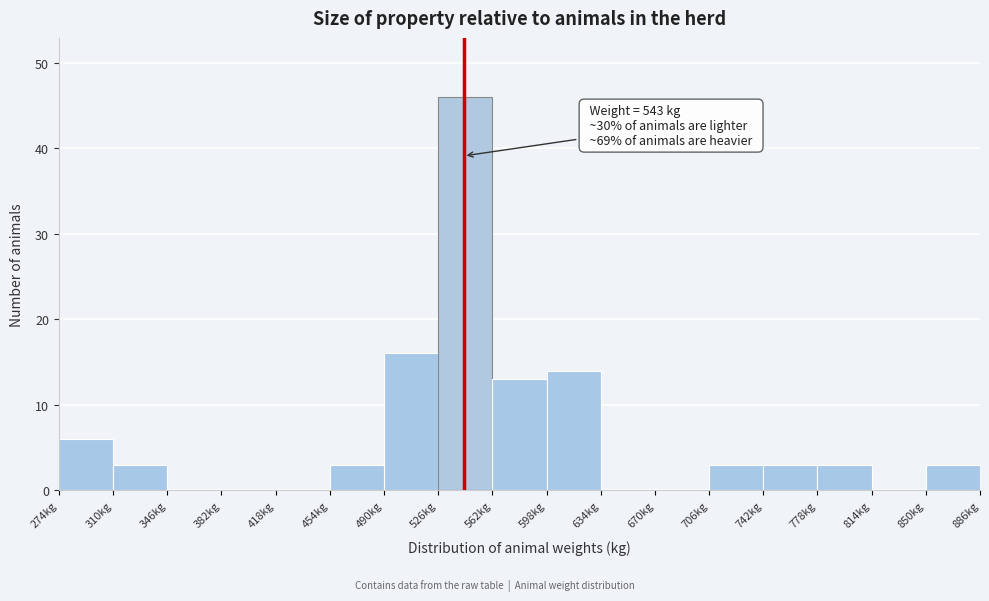

Which range on the x-axis has the tallest bar?

526 to 562